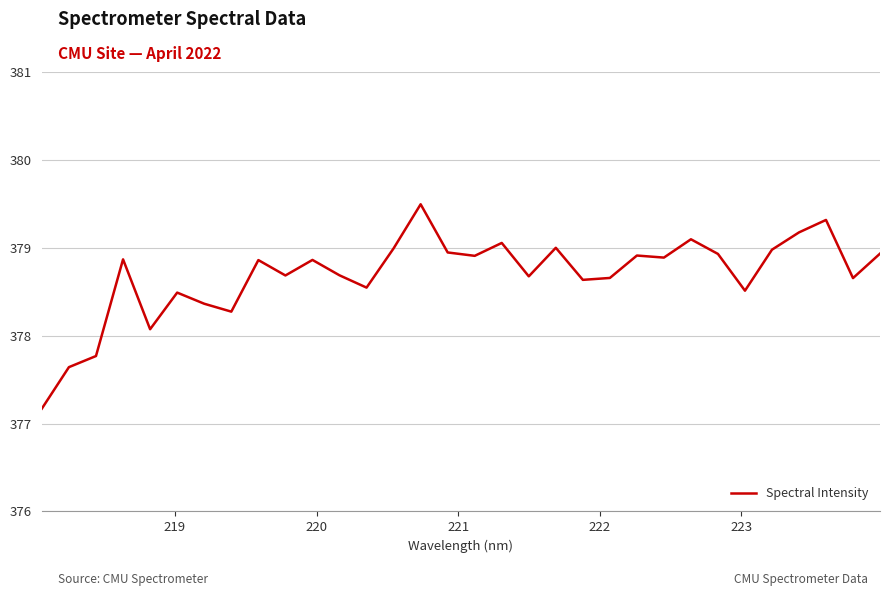

What is the greatest value displayed?

379.5